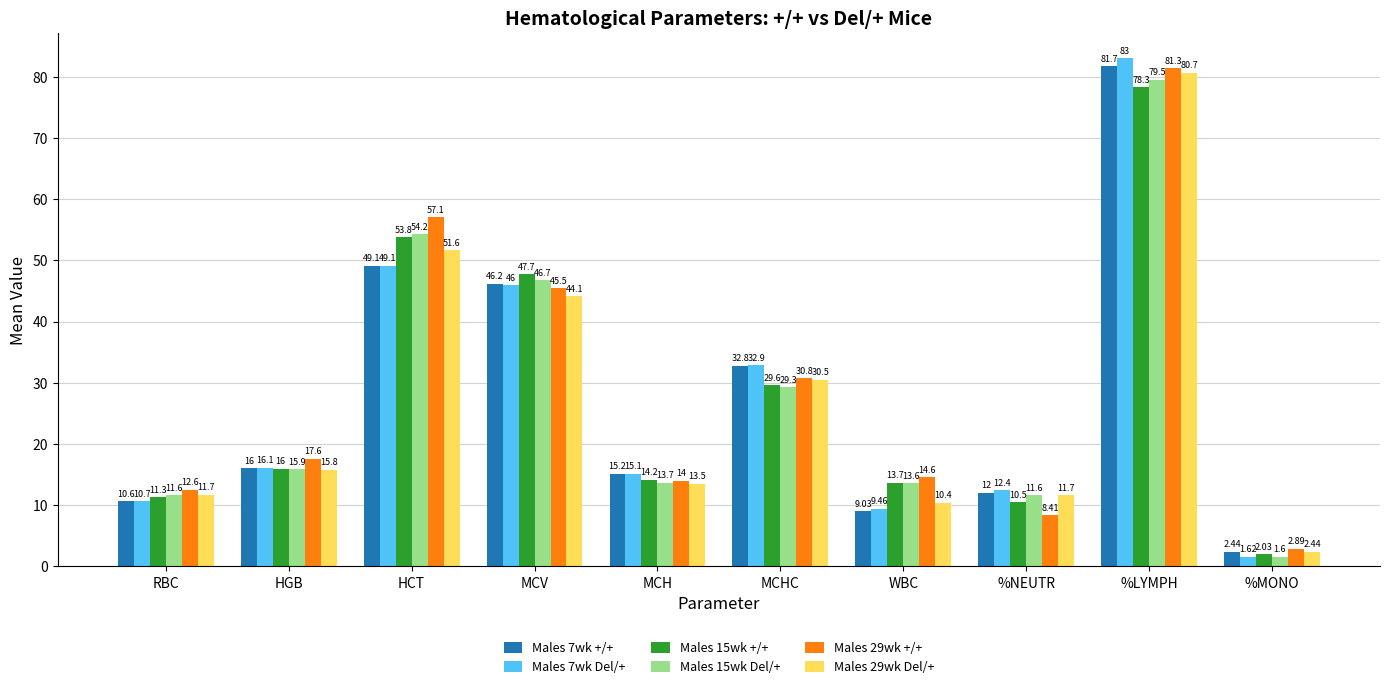

The Males 7wk +/+ series shows 20.2 at MCH. True or false?

False